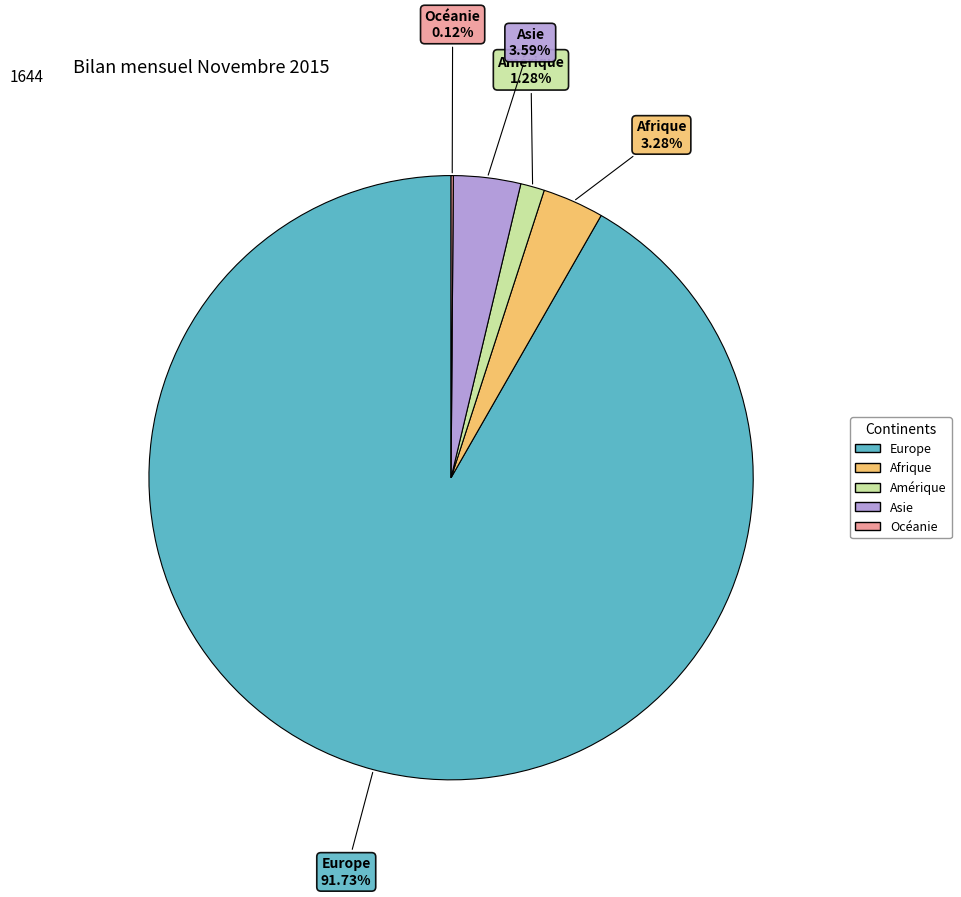

To the nearest percent, what percentage of the pie is Amérique?

1%